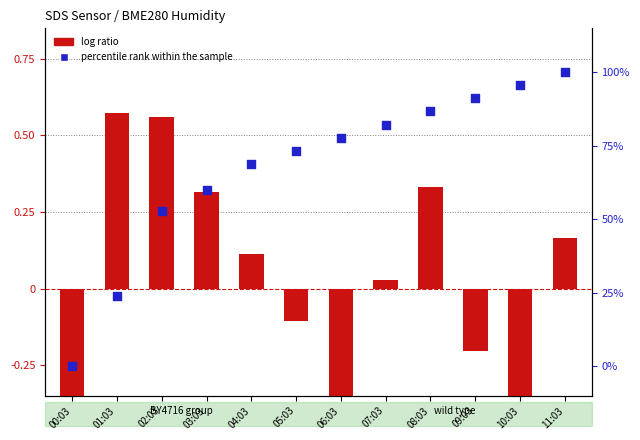

Which series has the largest total across all categories?

percentile rank within the sample